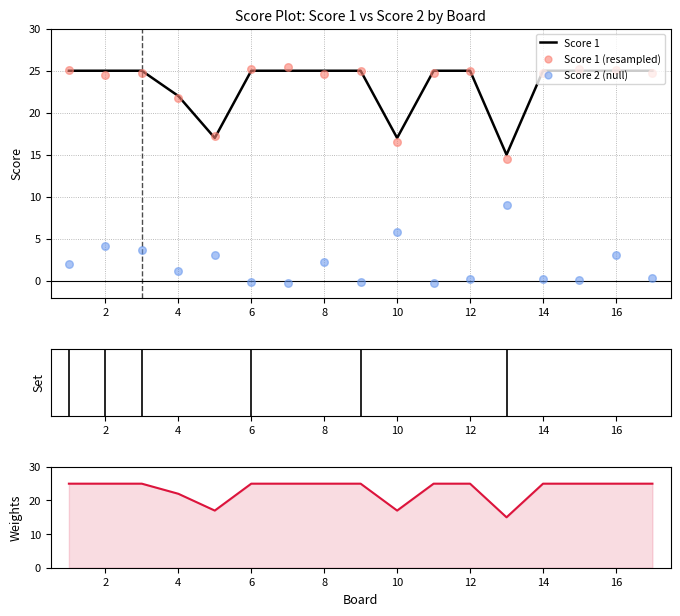

What is the highest value of the Score 1 series?

25